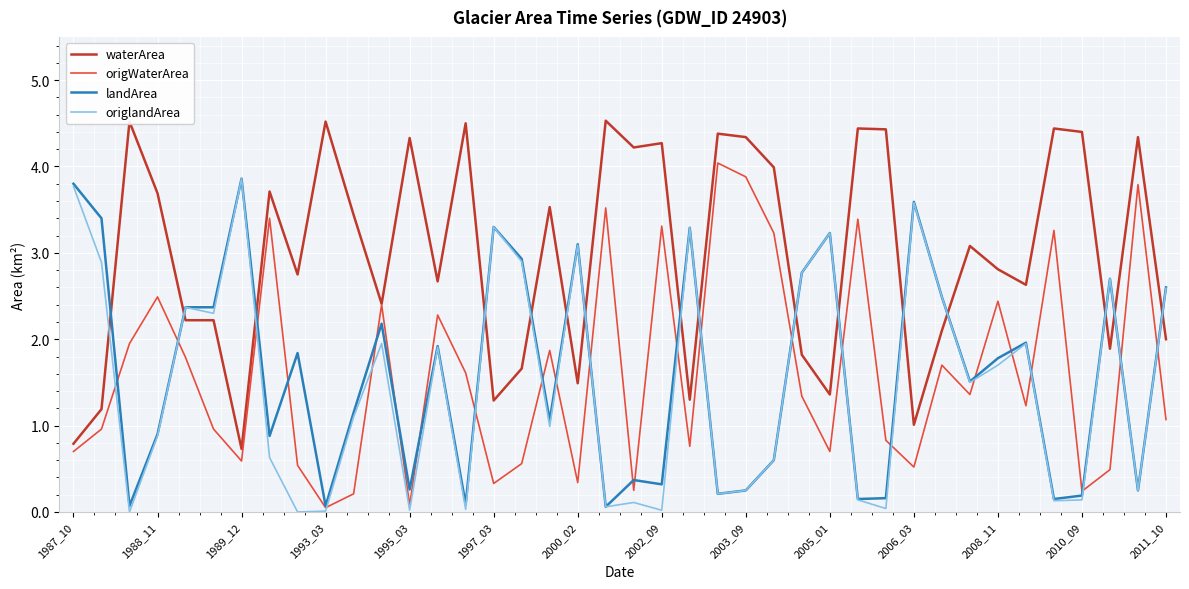

What is the minimum value for waterArea?

0.7